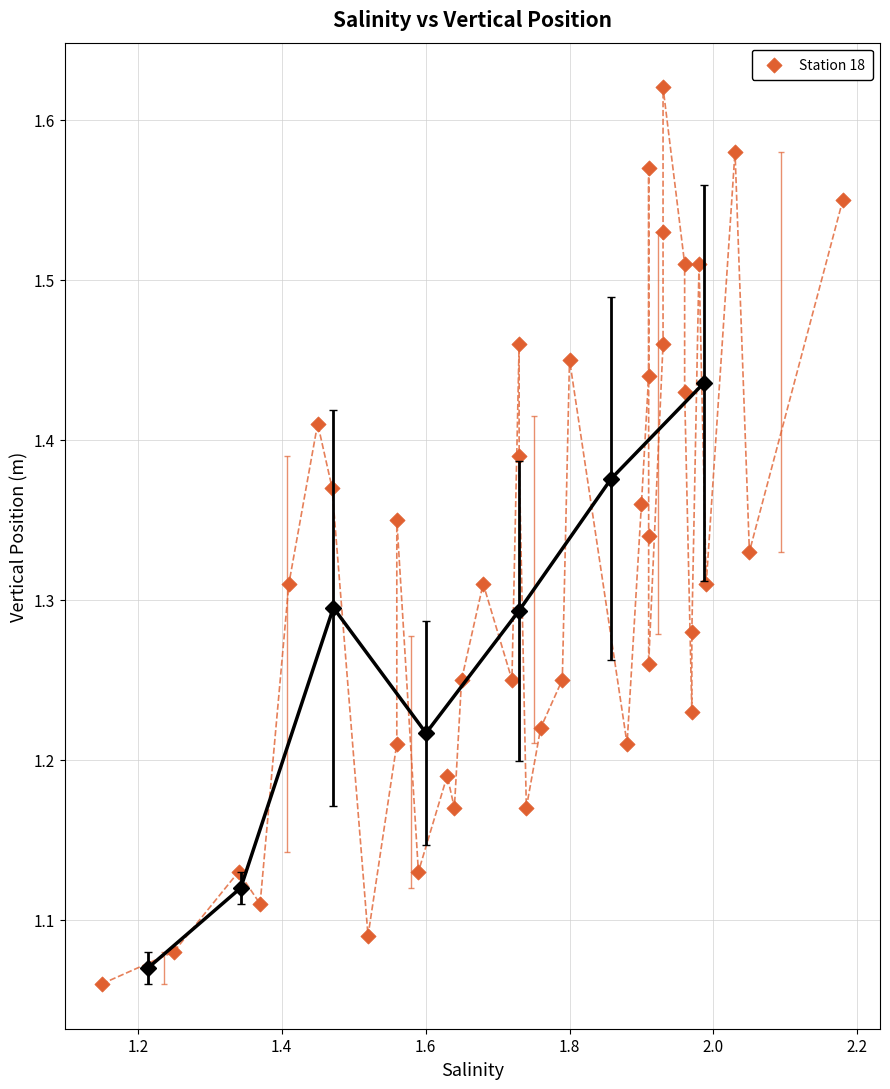

What is the range of Y values (max minus min)?

0.6